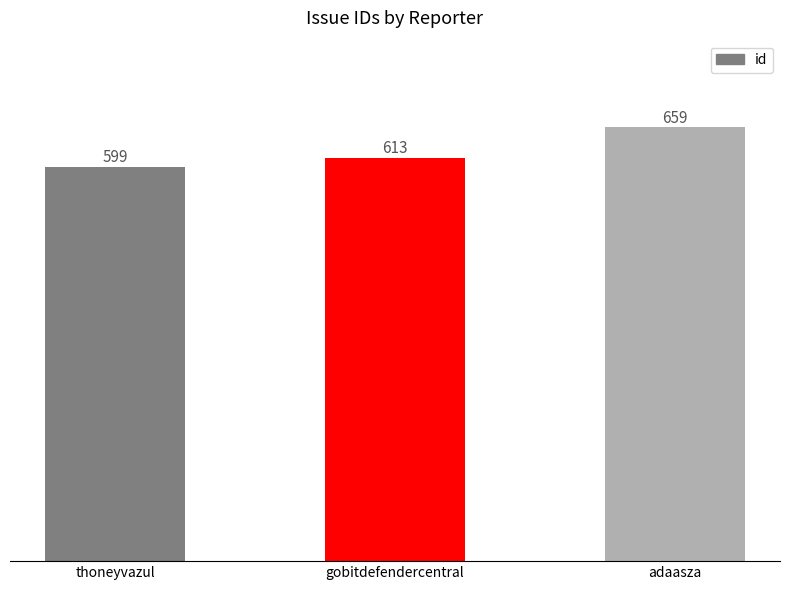

Rank the categories by value from lowest to highest.

thoneyvazul, gobitdefendercentral, adaasza